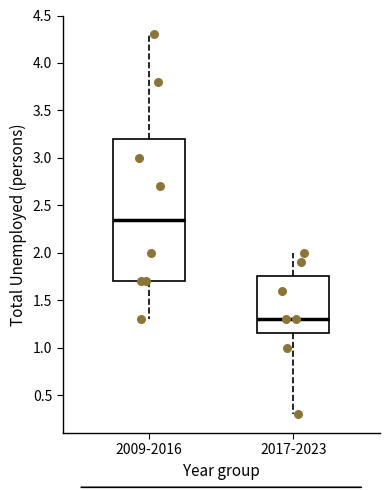

Which box is the tallest, from its lower edge to its upper edge?

2009-2016